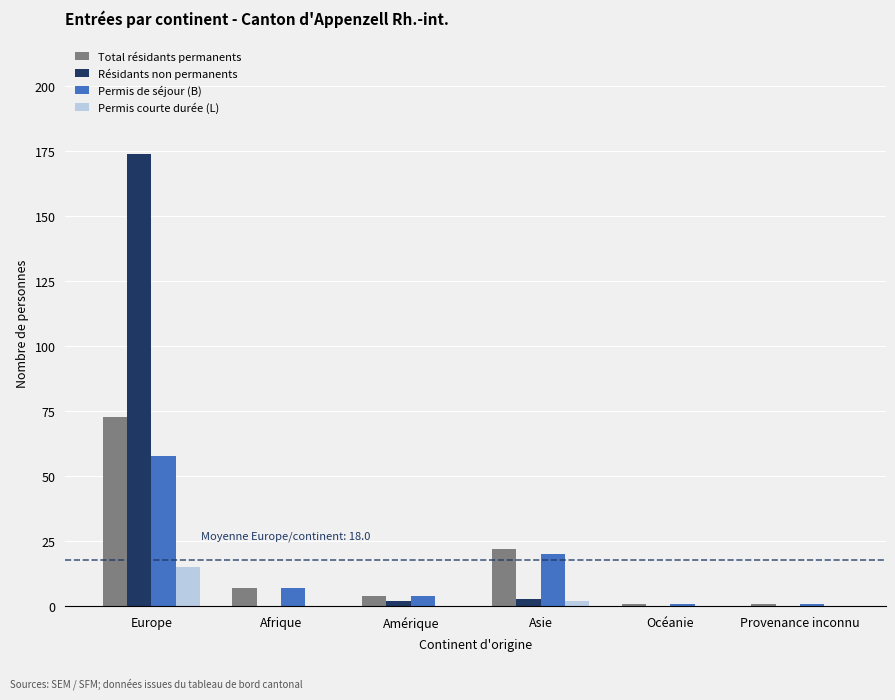

Where does the Résidants non permanents series first go above 2?

Europe